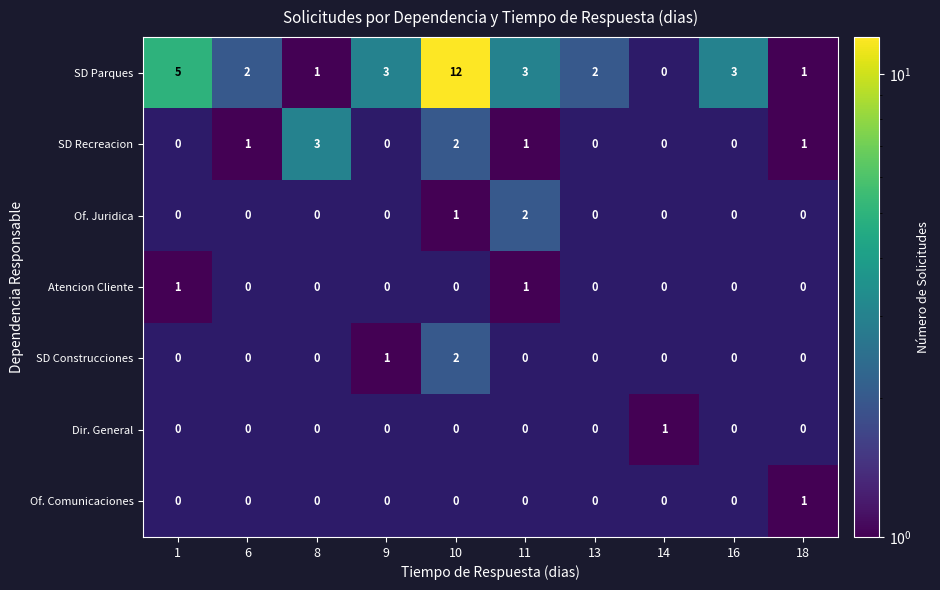

Which category has the lowest value across all series?

14